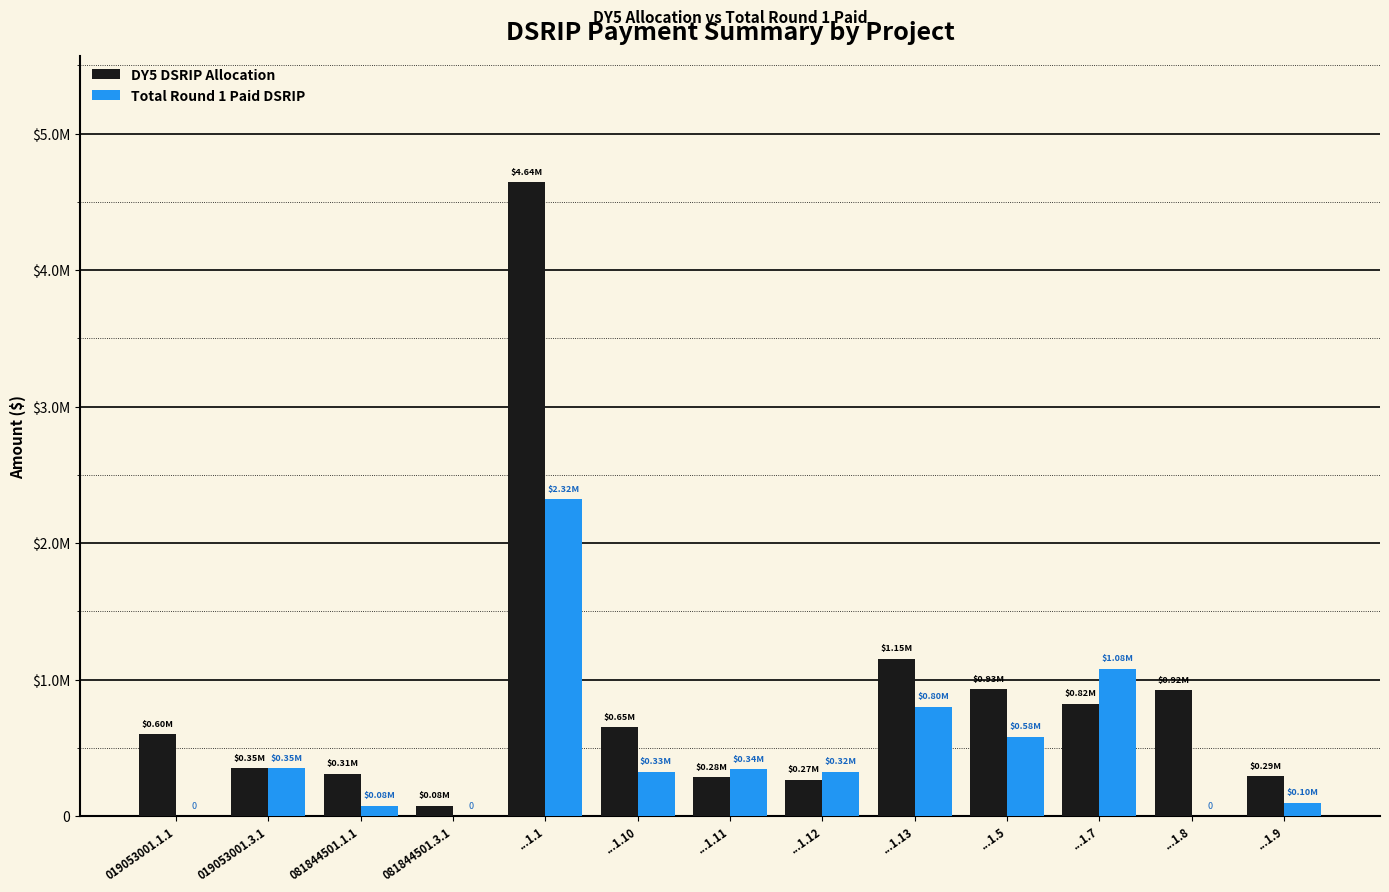

Does the chart contain stacked bars?

No